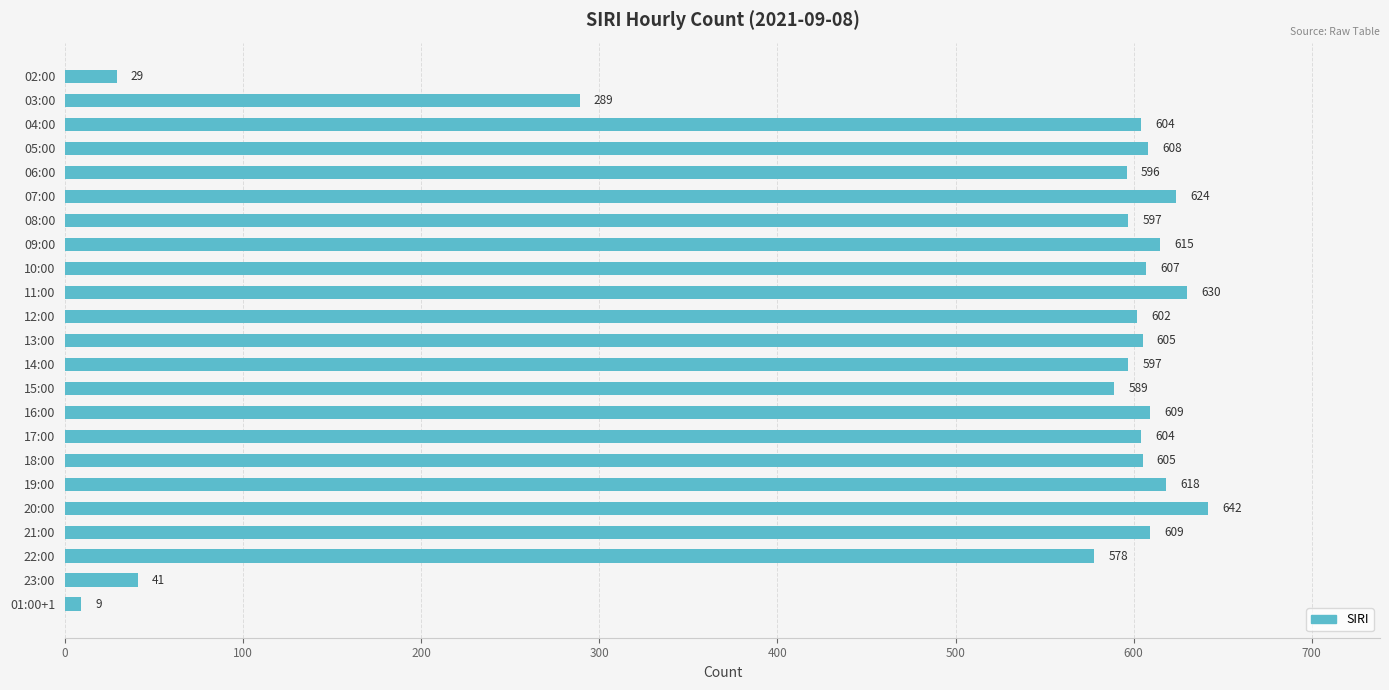

Where is the data nearest to the value 325?

03:00